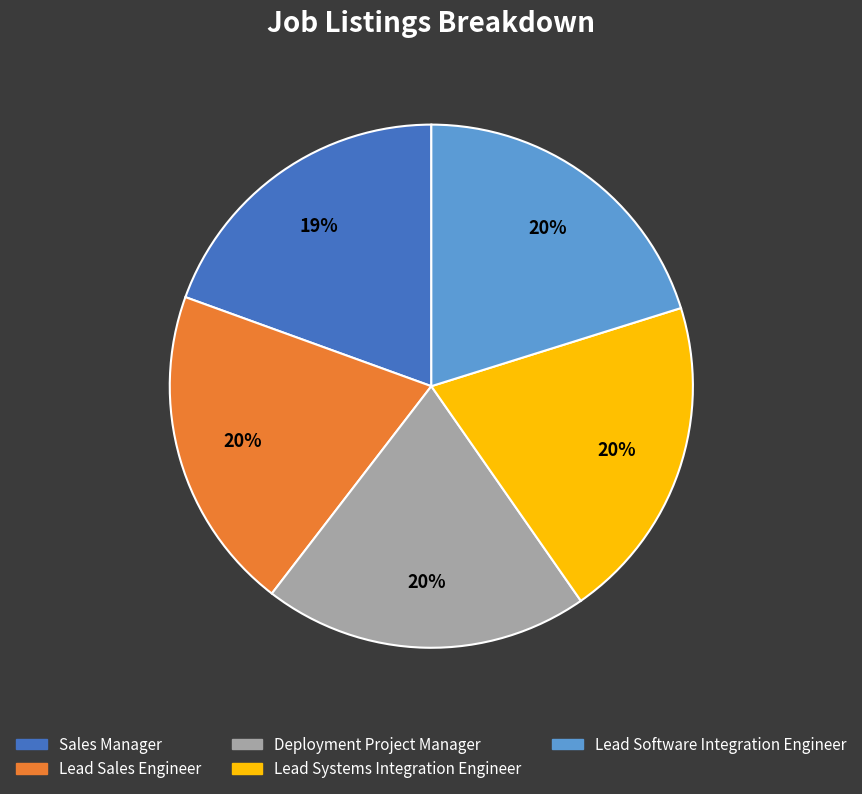

Which has a higher value, Sales Manager or Lead Software Integration Engineer?

Lead Software Integration Engineer